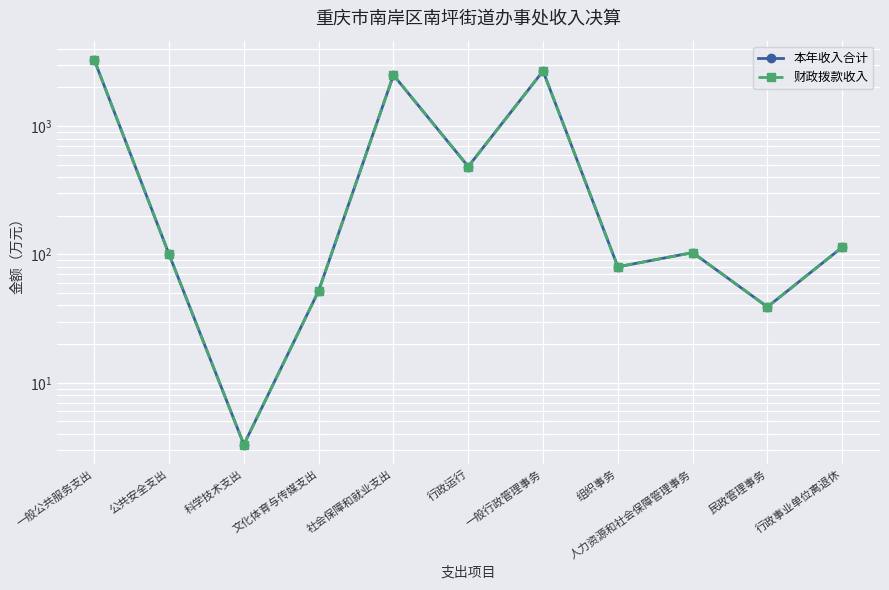

Where does the 本年收入合计 series first go above 103?

一般公共服务支出